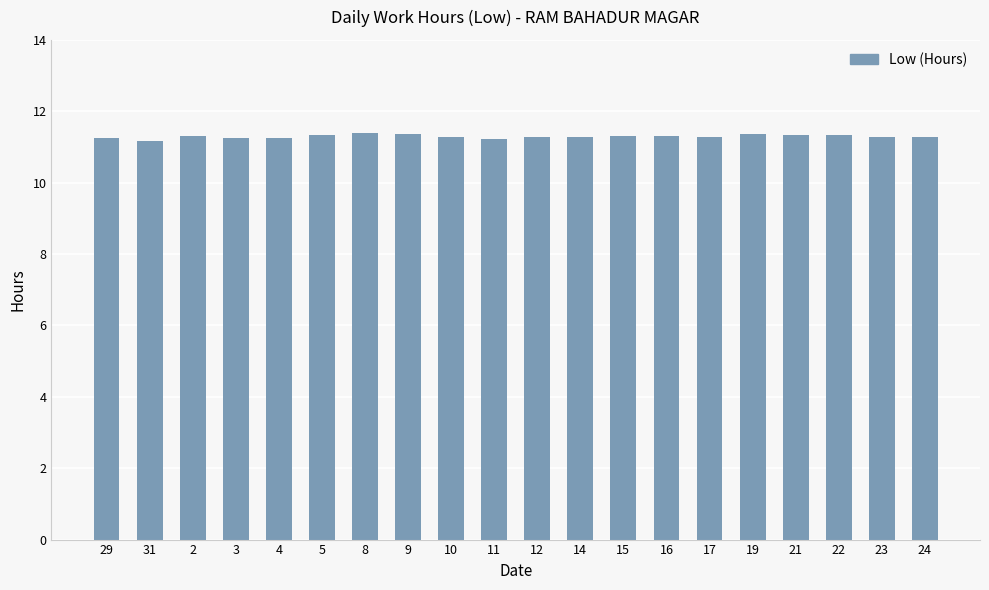

Count the values in the range 11 to 12.

20